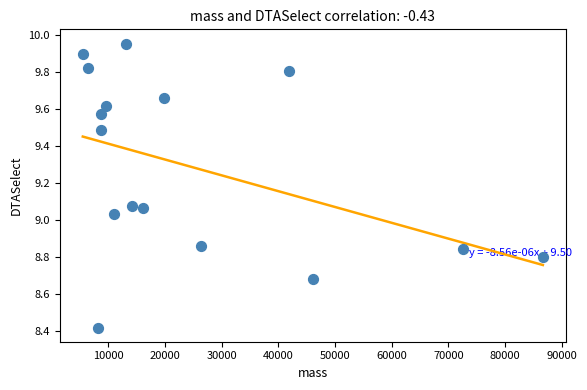

What is the range of Y values (max minus min)?

1.5